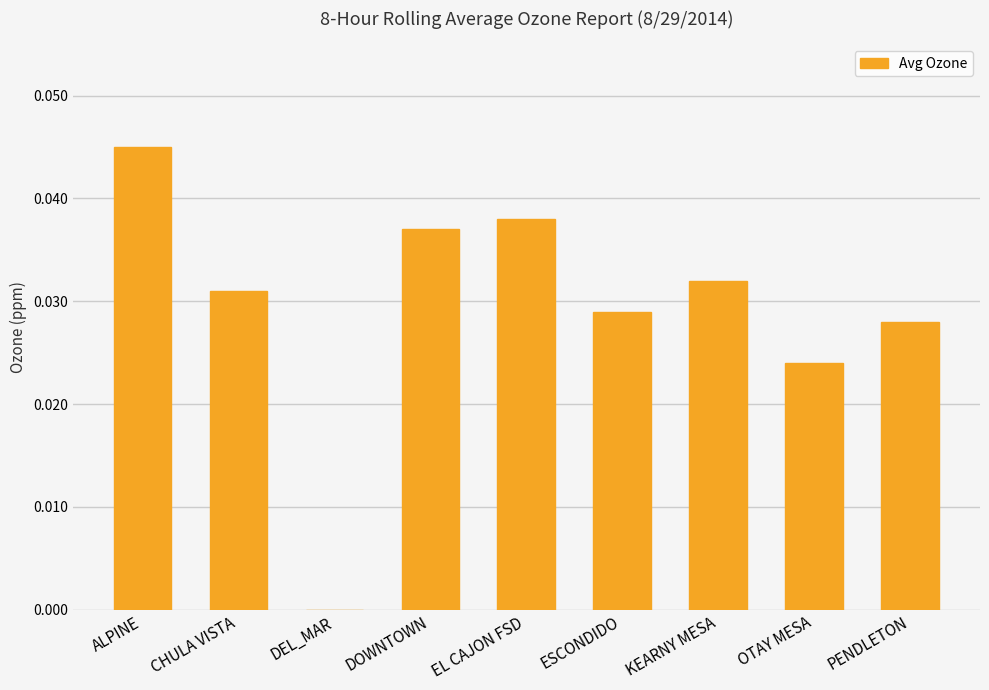

Between DEL_MAR and ALPINE, which is larger?

ALPINE